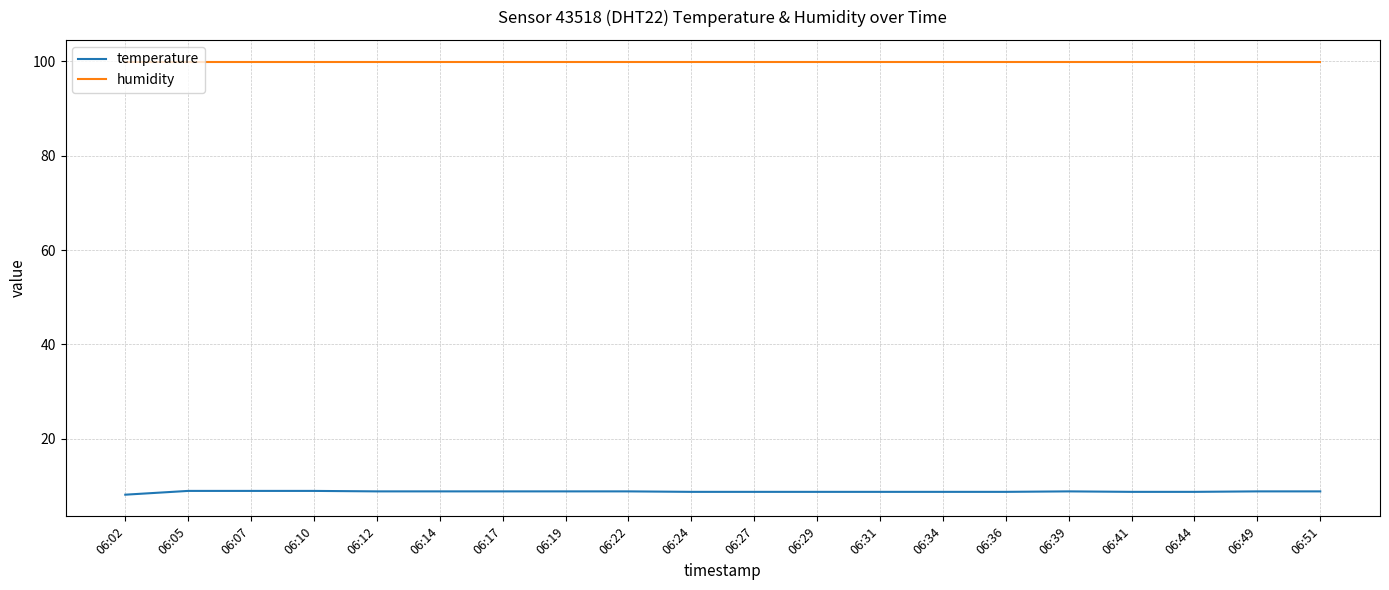

What is the maximum value shown in the chart?

99.9